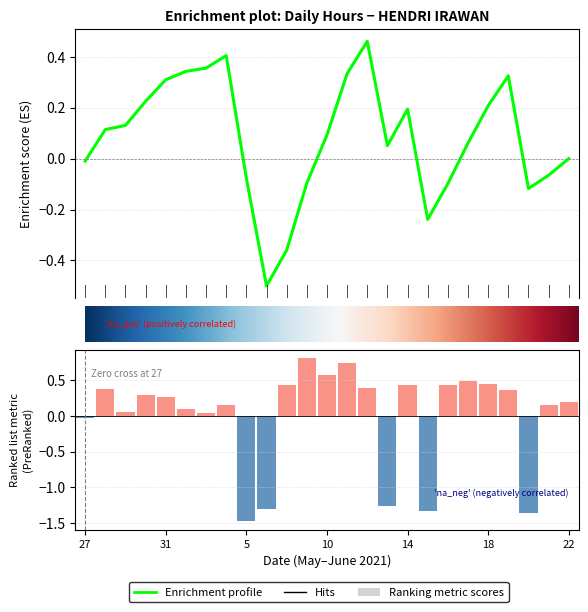

How many bars are there in total?

25